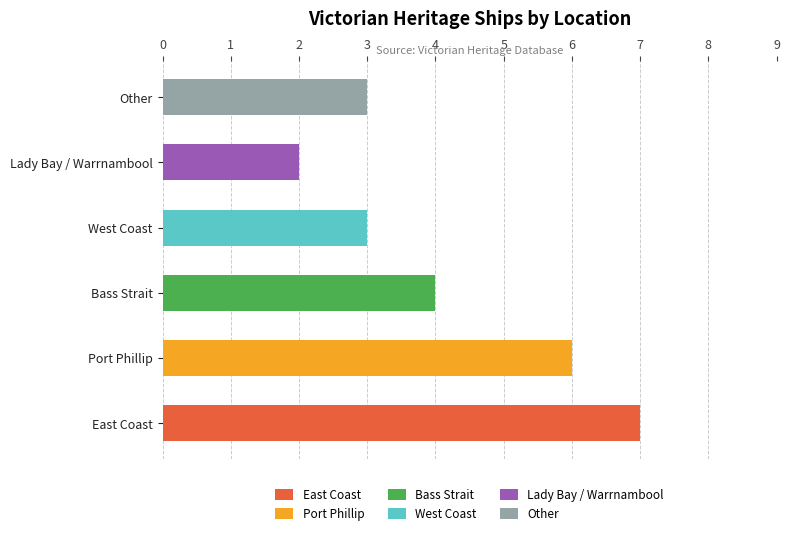

At which category does the chart reach its minimum across all series?

Lady Bay / Warrnambool